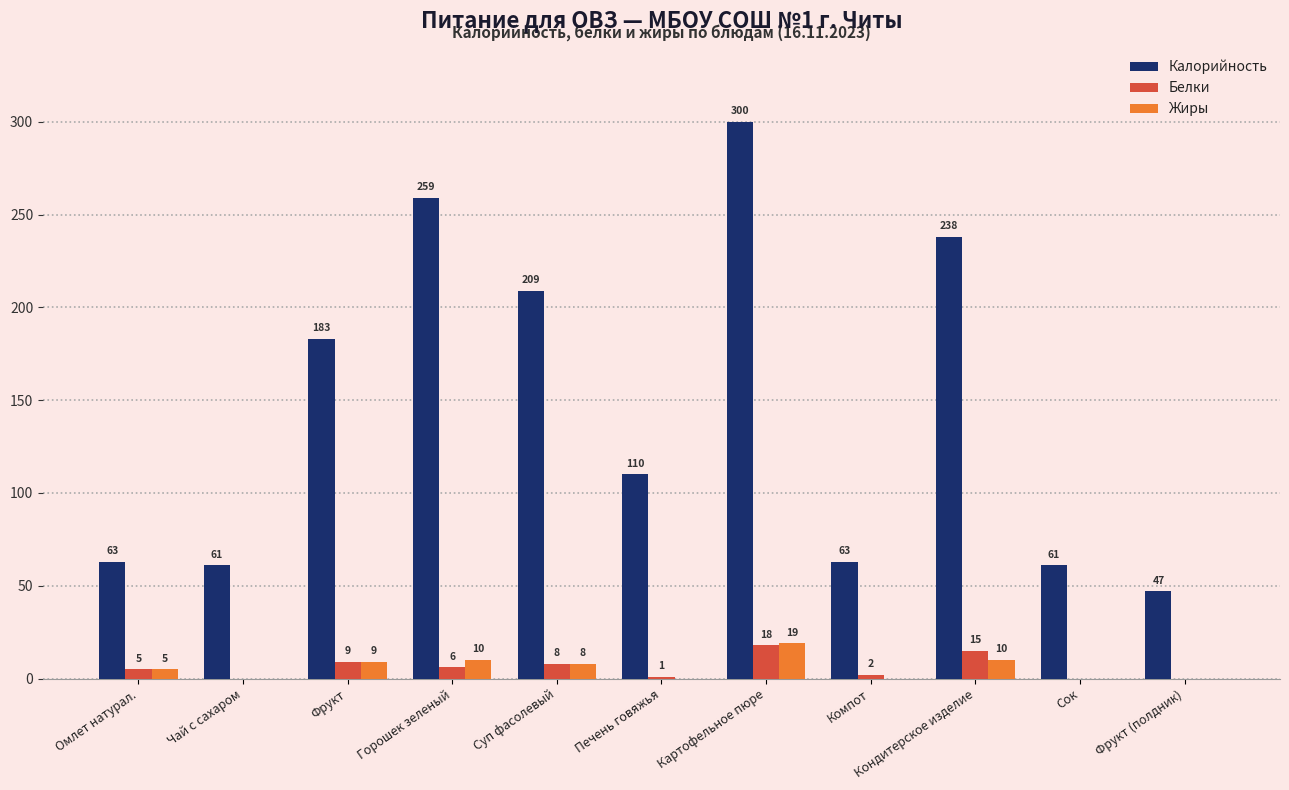

Is the value of Калорийность at Кондитерское изделие greater than the value of Белки at Компот?

Yes